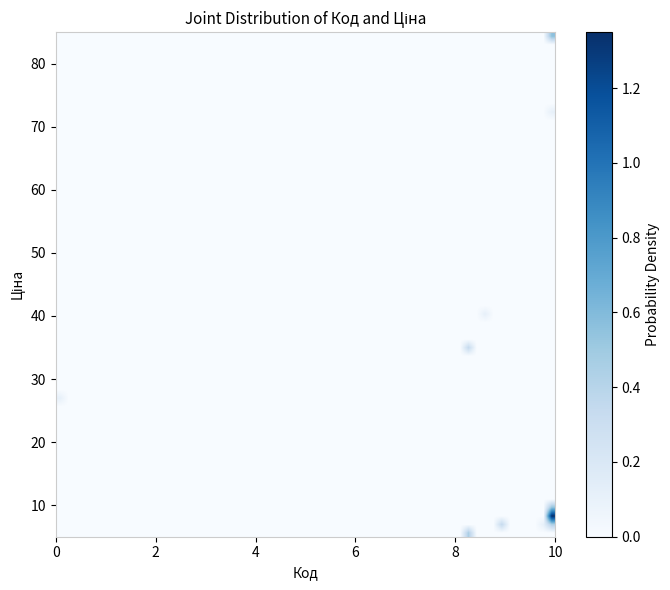

What Y value in the scatter plot is closest to 45?

40.4